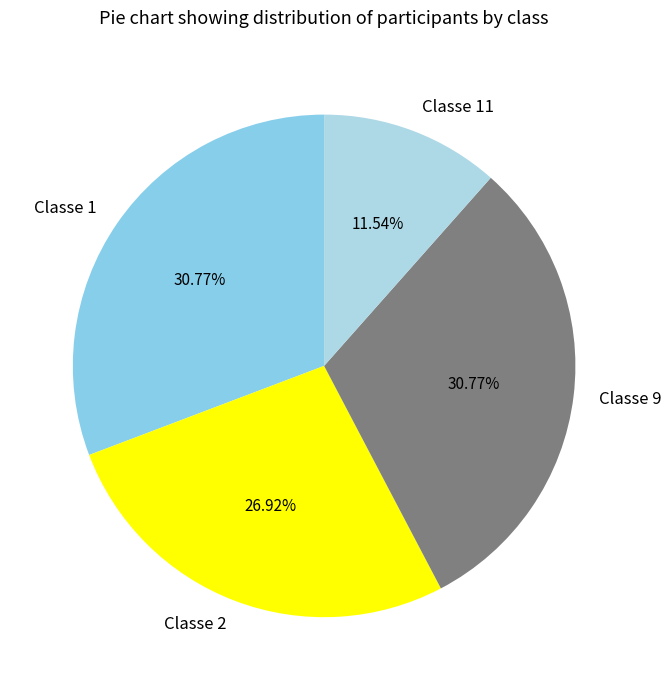

What is the smallest slice in the pie chart?

Classe 11